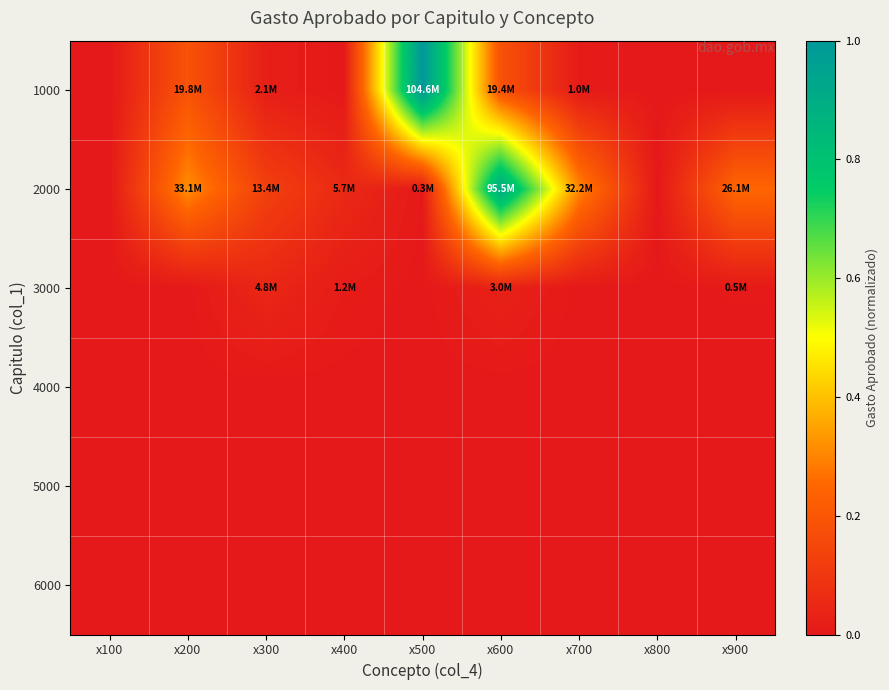

Reading left to right, list all the values displayed in this chart.

1000: x100=0.0	x200=0.2	x300=0.0	x400=0.0	x500=1.0	x600=0.2	x700=0.0	x800=0.0	x900=0.0
2000: x100=0.0	x200=0.3	x300=0.1	x400=0.1	x500=0.0	x600=0.9	x700=0.3	x800=0.0	x900=0.2
3000: x100=0.0	x200=0.0	x300=0.0	x400=0.0	x500=0.0	x600=0.0	x700=0.0	x800=0.0	x900=0.0
4000: x100=0.0	x200=0.0	x300=0.0	x400=0.0	x500=0.0	x600=0.0	x700=0.0	x800=0.0	x900=0.0
5000: x100=0.0	x200=0.0	x300=0.0	x400=0.0	x500=0.0	x600=0.0	x700=0.0	x800=0.0	x900=0.0
6000: x100=0.0	x200=0.0	x300=0.0	x400=0.0	x500=0.0	x600=0.0	x700=0.0	x800=0.0	x900=0.0